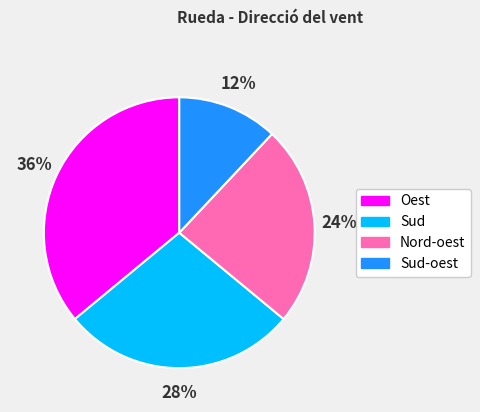

What is the smallest slice in the pie chart?

Sud-oest